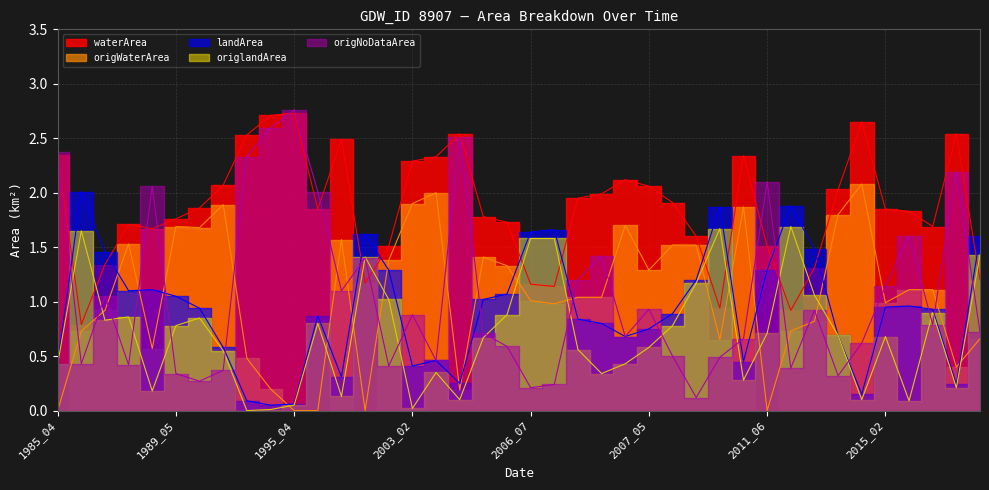

Reading left to right, what are all the values shown in this chart?

waterArea: 1985_04=2.4	1986_06=0.8	1987_02=1.3	1987_04=1.7	1987_10=1.7	1989_05=1.8	1990_03=1.9	1992_10=2.1	1993_08=2.5	1995_03=2.7	1995_04=2.7	1997_02=1.9	1997_06=2.5	1999_07=1.2	2001_04=1.5	2003_02=2.3	2003_03=2.3	2005_04=2.5	2006_04=1.8	2006_05=1.7	2006_07=1.2	2006_10=1.1	2007_02=1.9	2007_03=2.0	2007_04=2.1	2007_05=2.1	2007_06=1.9	2008_04=1.6	2008_09=0.9	2010_03=2.3	2011_06=1.5	2011_09=0.9	2011_10=1.3	2012_10=2.0	2013_04=2.6	2015_02=1.9	2016_03=1.8	2017_10=1.7	2019_04=2.5	2021_02=1.2
landArea: 1985_04=0.4	1986_06=2.0	1987_02=1.5	1987_04=1.1	1987_10=1.1	1989_05=1.1	1990_03=0.9	1992_10=0.6	1993_08=0.1	1995_03=0.1	1995_04=0.1	1997_02=0.9	1997_06=0.3	1999_07=1.6	2001_04=1.3	2003_02=0.4	2003_03=0.5	2005_04=0.2	2006_04=1.0	2006_05=1.1	2006_07=1.6	2006_10=1.7	2007_02=0.8	2007_03=0.8	2007_04=0.7	2007_05=0.8	2007_06=0.9	2008_04=1.2	2008_09=1.9	2010_03=0.5	2011_06=1.3	2011_09=1.9	2011_10=1.5	2012_10=0.7	2013_04=0.1	2015_02=0.9	2016_03=1.0	2017_10=0.9	2019_04=0.2	2021_02=1.6
origWaterArea: 1985_04=0.0	1986_06=0.7	1987_02=0.9	1987_04=1.5	1987_10=0.6	1989_05=1.7	1990_03=1.7	1992_10=1.9	1993_08=0.5	1995_03=0.2	1995_04=0.0	1997_02=0.0	1997_06=1.6	1999_07=0.0	2001_04=1.4	2003_02=1.9	2003_03=2.0	2005_04=0.2	2006_04=1.4	2006_05=1.3	2006_07=1.0	2006_10=1.0	2007_02=1.0	2007_03=1.0	2007_04=1.7	2007_05=1.3	2007_06=1.5	2008_04=1.5	2008_09=0.7	2010_03=1.9	2011_06=0.0	2011_09=0.7	2011_10=0.8	2012_10=1.8	2013_04=2.1	2015_02=1.0	2016_03=1.1	2017_10=1.1	2019_04=0.4	2021_02=0.7
origlandArea: 1985_04=0.4	1986_06=1.6	1987_02=0.8	1987_04=0.9	1987_10=0.2	1989_05=0.8	1990_03=0.8	1992_10=0.6	1993_08=0.0	1995_03=0.0	1995_04=0.1	1997_02=0.8	1997_06=0.1	1999_07=1.4	2001_04=1.0	2003_02=0.0	2003_03=0.3	2005_04=0.1	2006_04=0.7	2006_05=0.9	2006_07=1.6	2006_10=1.6	2007_02=0.6	2007_03=0.3	2007_04=0.4	2007_05=0.6	2007_06=0.8	2008_04=1.2	2008_09=1.7	2010_03=0.3	2011_06=0.7	2011_09=1.7	2011_10=1.1	2012_10=0.7	2013_04=0.1	2015_02=0.7	2016_03=0.1	2017_10=0.9	2019_04=0.2	2021_02=1.4
origNoDataArea: 1985_04=2.4	1986_06=0.4	1987_02=1.1	1987_04=0.4	1987_10=2.1	1989_05=0.3	1990_03=0.3	1992_10=0.4	1993_08=2.3	1995_03=2.6	1995_04=2.8	1997_02=2.0	1997_06=1.1	1999_07=1.4	2001_04=0.4	2003_02=0.9	2003_03=0.5	2005_04=2.5	2006_04=0.7	2006_05=0.6	2006_07=0.2	2006_10=0.2	2007_02=1.2	2007_03=1.4	2007_04=0.7	2007_05=0.9	2007_06=0.5	2008_04=0.1	2008_09=0.5	2010_03=0.7	2011_06=2.1	2011_09=0.4	2011_10=0.9	2012_10=0.3	2013_04=0.6	2015_02=1.1	2016_03=1.6	2017_10=0.8	2019_04=2.2	2021_02=0.7